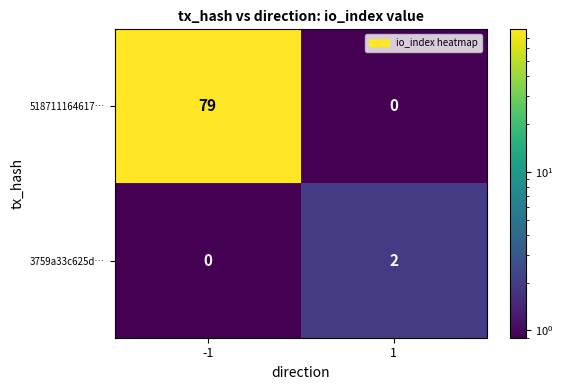

At which category is the sum across all series the highest?

-1